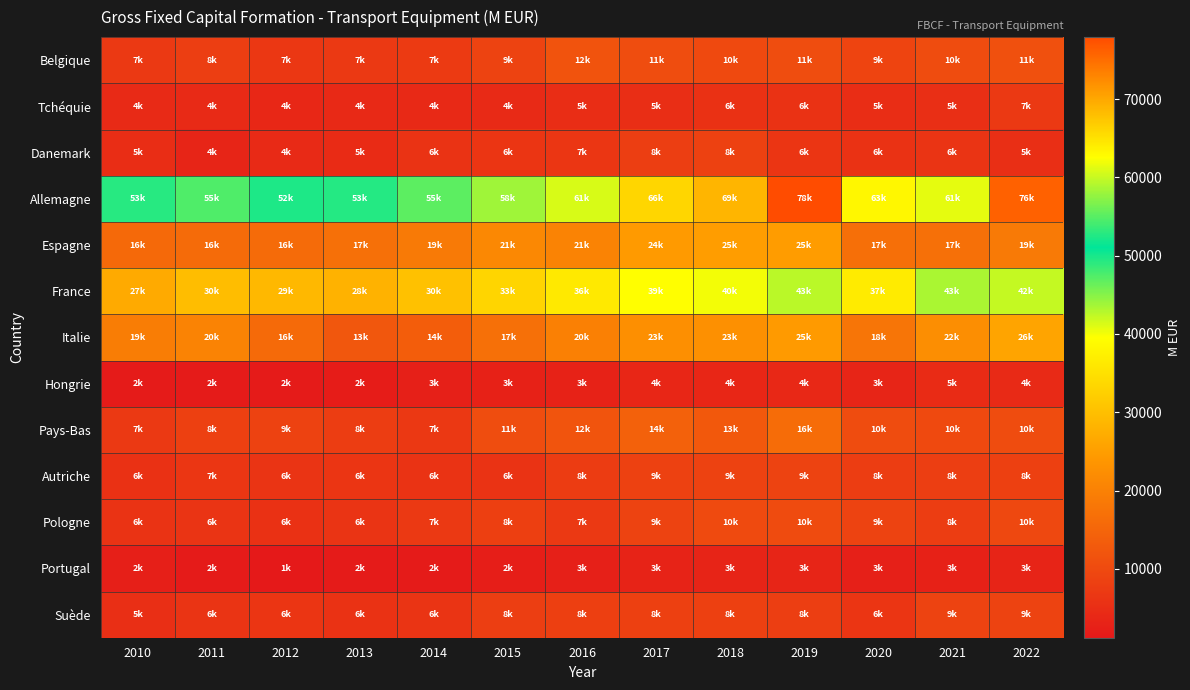

Reading right to left, list all the values displayed in this chart.

Belgique: 2022=11135.1	2021=10469.5	2020=9138.7	2019=10703.2	2018=9966.4	2017=10620.4	2016=11746.8	2015=8819.3	2014=7326.9	2013=6970.3	2012=6737.1	2011=7995.3	2010=7187.0
Tchéquie: 2022=6952.7	2021=5326.3	2020=4914.0	2019=5720.8	2018=5705.0	2017=5054.2	2016=4850.4	2015=4291.2	2014=4081.9	2013=4082.2	2012=3858.3	2011=4286.3	2010=4438.4
Danemark: 2022=5375.3	2021=6215.7	2020=5731.1	2019=6436.7	2018=8425.9	2017=8052.9	2016=6593.1	2015=6445.4	2014=5994.7	2013=4579.3	2012=4307.0	2011=3608.2	2010=4855.5
Allemagne: 2022=76095.0	2021=61328.0	2020=63132.0	2019=77908.0	2018=68790.0	2017=66033.0	2016=60756.0	2015=58175.0	2014=55141.0	2013=52607.0	2012=52411.0	2011=54662.0	2010=52802.0
Espagne: 2022=18763.0	2021=17005.0	2020=16898.0	2019=24757.0	2018=24973.0	2017=24496.0	2016=20508.0	2015=21319.0	2014=18848.0	2013=16943.0	2012=16017.0	2011=16144.0	2010=15599.0
France: 2022=42158.0	2021=43376.0	2020=36603.0	2019=42682.0	2018=40013.0	2017=39497.0	2016=36397.0	2015=33410.0	2014=30360.0	2013=28149.0	2012=28966.0	2011=29724.0	2010=26899.0
Italie: 2022=25991.8	2021=22462.3	2020=17938.5	2019=24561.5	2018=22739.4	2017=22622.0	2016=19809.6	2015=17014.7	2014=13577.3	2013=12533.6	2012=15771.1	2011=20382.9	2010=19279.9
Hongrie: 2022=4449.2	2021=4511.5	2020=3337.5	2019=3961.2	2018=3614.6	2017=3739.8	2016=3004.2	2015=2830.1	2014=2650.1	2013=1919.9	2012=1728.7	2011=1623.0	2010=1576.4
Pays-Bas: 2022=10480.0	2021=10035.0	2020=10406.0	2019=16252.0	2018=12660.0	2017=14158.0	2016=11850.0	2015=10779.0	2014=6857.0	2013=7694.0	2012=8609.0	2011=8352.0	2010=6946.0
Autriche: 2022=8298.2	2021=8061.2	2020=7802.9	2019=8733.5	2018=8611.0	2017=8528.1	2016=7509.1	2015=5972.4	2014=5999.9	2013=6341.3	2012=6296.8	2011=6503.3	2010=5615.5
Pologne: 2022=9823.1	2021=7687.7	2020=8975.5	2019=10226.2	2018=10126.5	2017=8791.4	2016=7064.3	2015=8206.8	2014=7073.6	2013=6010.2	2012=5676.2	2011=6260.5	2010=5909.3
Portugal: 2022=3256.8	2021=2760.9	2020=2521.0	2019=3416.4	2018=3291.9	2017=3012.2	2016=2651.1	2015=2157.9	2014=1746.4	2013=1555.2	2012=1213.2	2011=1754.4	2010=2319.4
Suède: 2022=8926.8	2021=8735.2	2020=6351.3	2019=8035.0	2018=8373.0	2017=8348.0	2016=8202.3	2015=7829.7	2014=6229.9	2013=5768.9	2012=6317.1	2011=6266.4	2010=5279.0